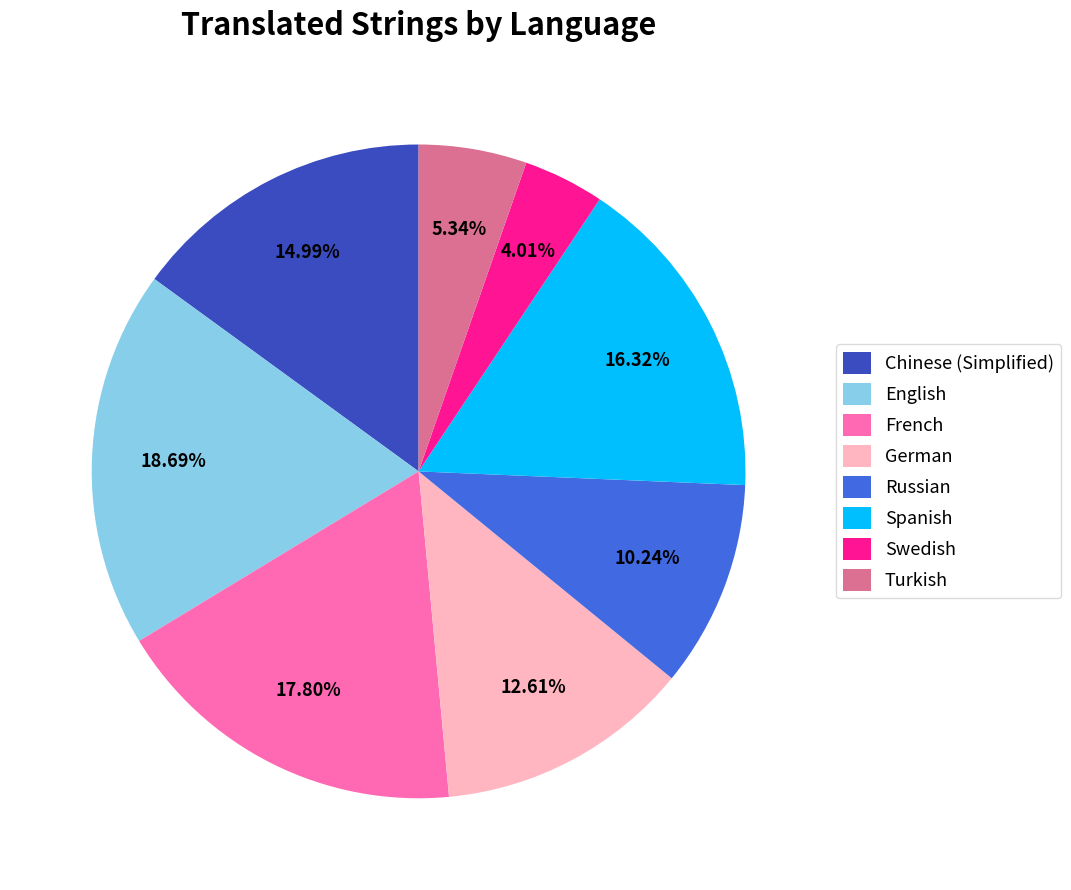

Rank the categories by value from highest to lowest.

English, French, Spanish, Chinese (Simplified), German, Russian, Turkish, Swedish